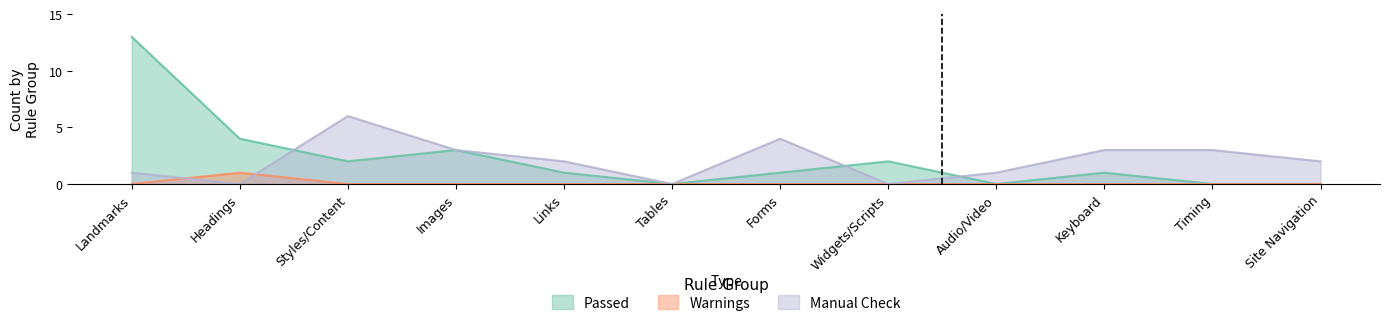

True or false: Warnings has more than 0 points higher than both neighbors.

True